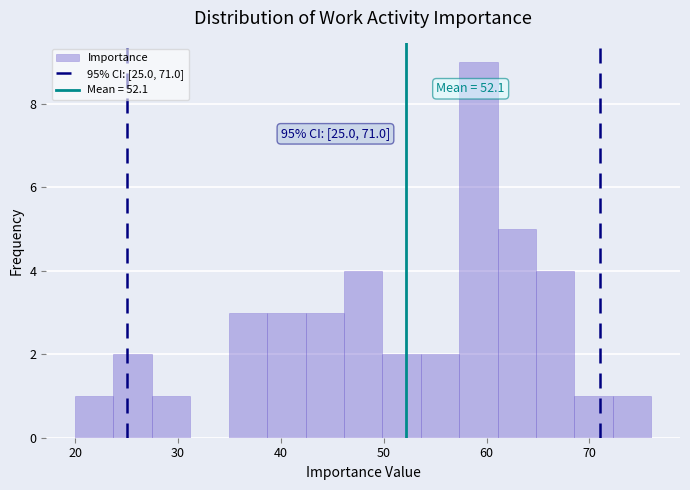

Around what value on the x-axis is the tallest bar? Give the approximate position of its centre, as read against the axis.

59